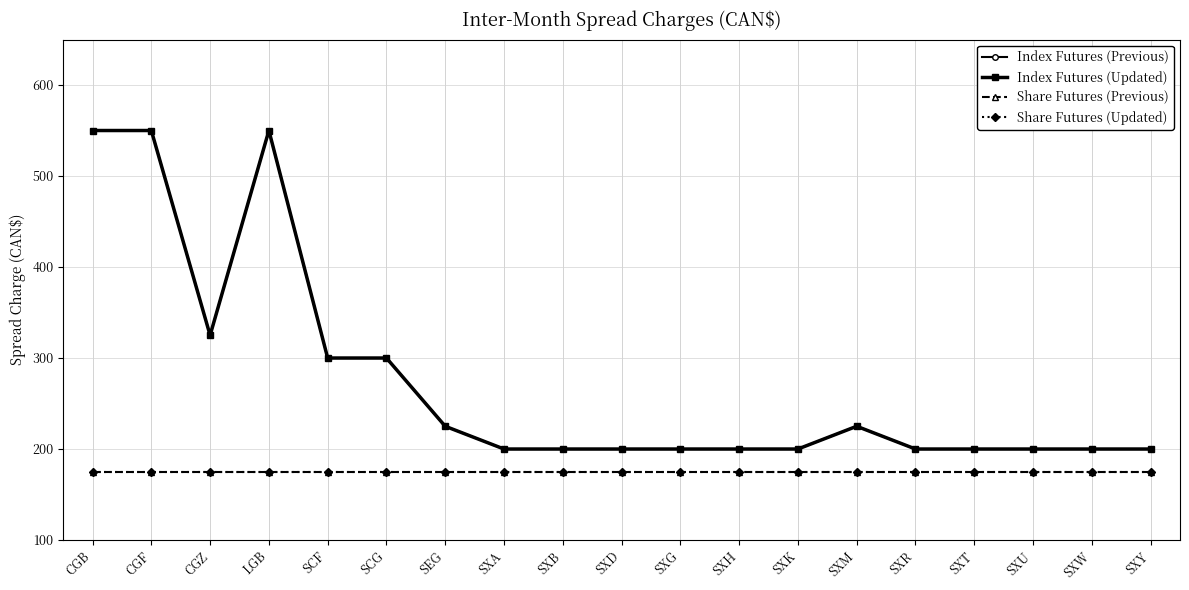

Does the chart have visible grid lines?

Yes